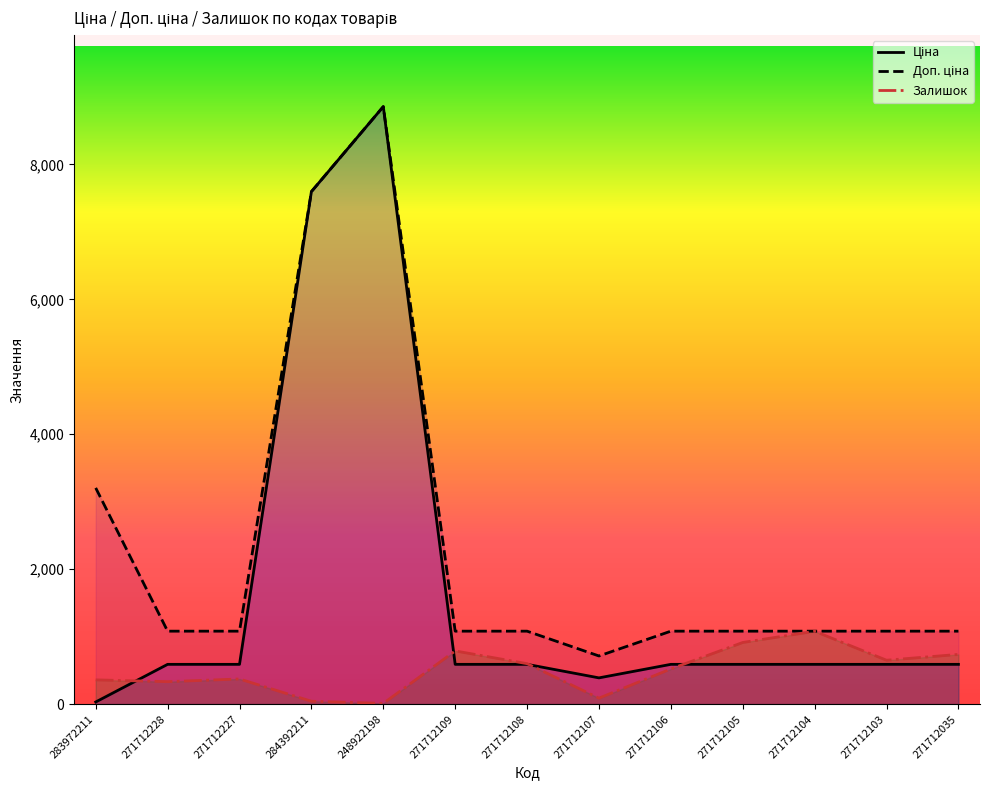

At which category does Залишок reach its first local valley?

271712228